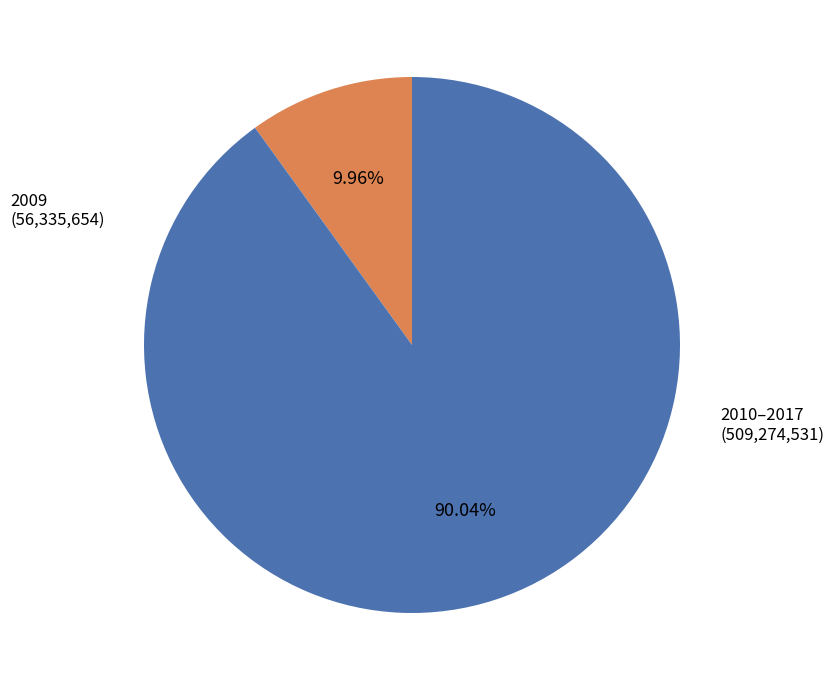

How many segments does this pie chart have?

2